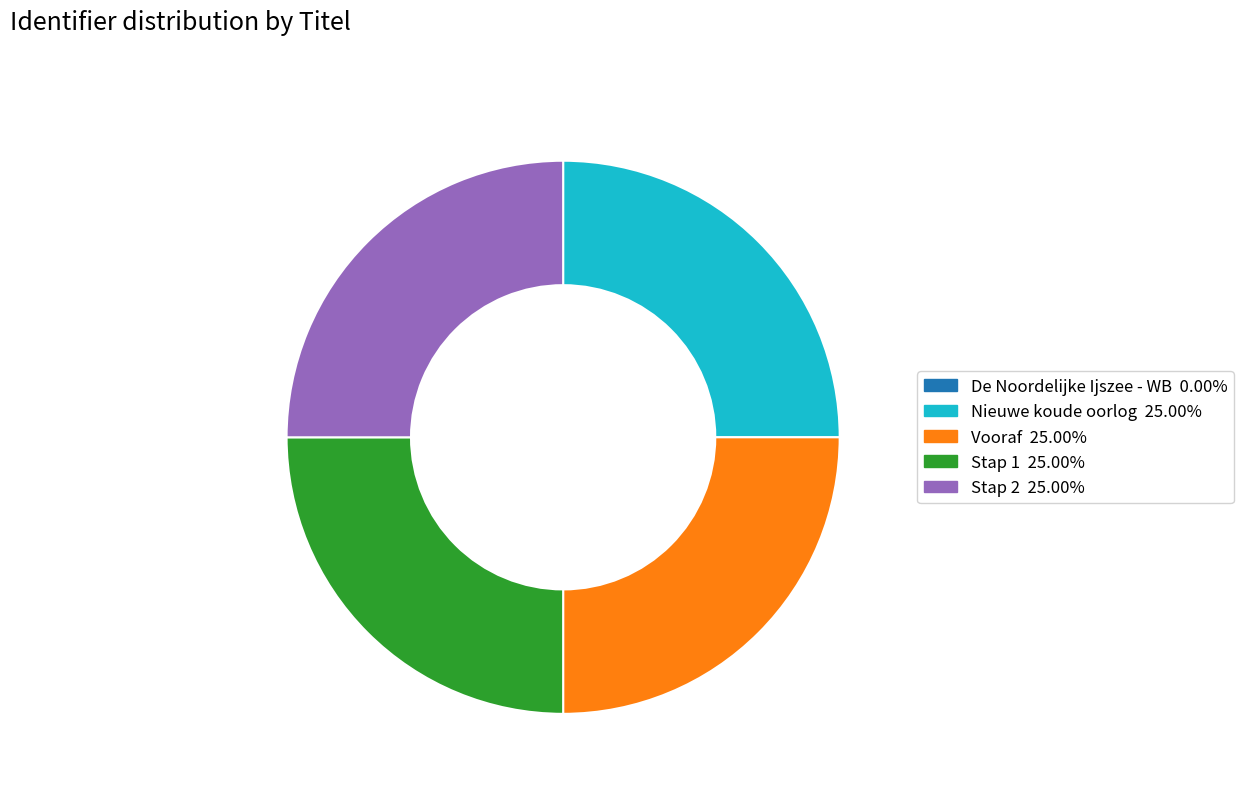

Approximately how many times larger is the value at Nieuwe koude oorlog compared to Vooraf?

1.0